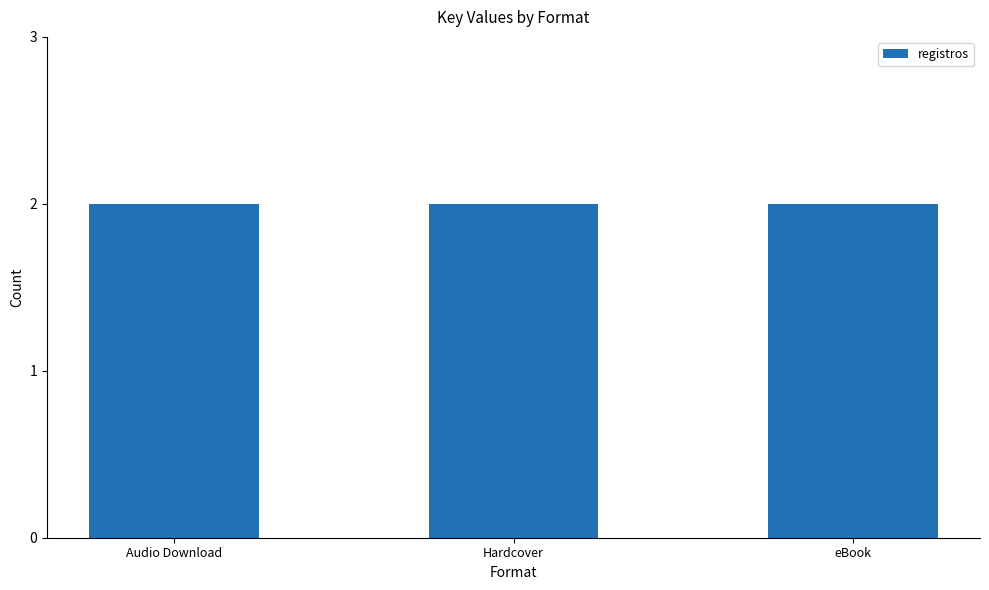

How many series are shown in this chart?

1